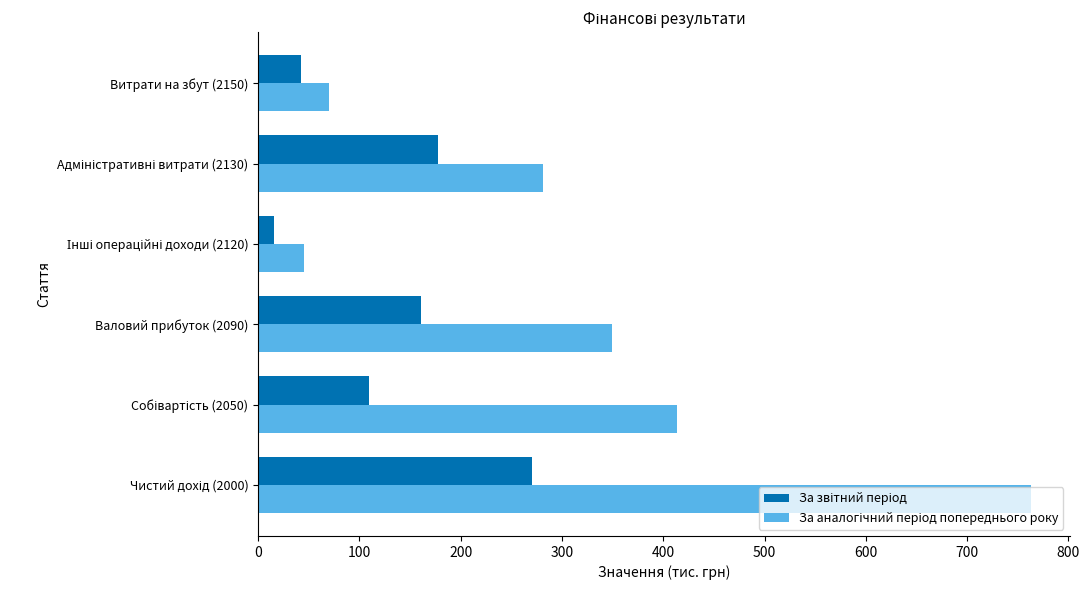

What is the spread (max minus min) of values at Витрати на збут (2150)?

28